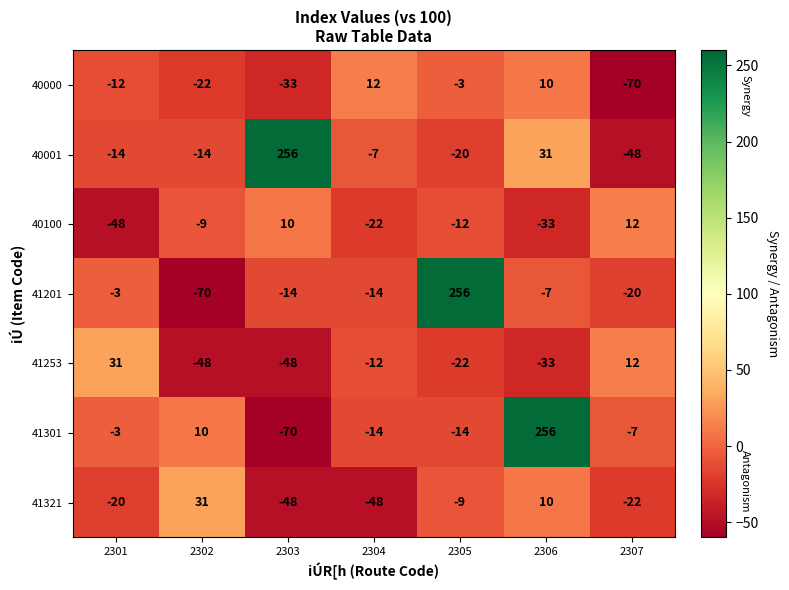

How many values in the 41201 series are below -14?

2